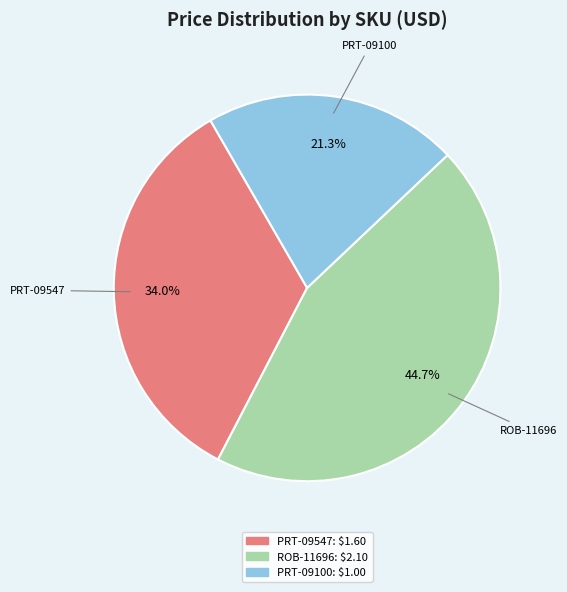

Rank the categories by value from lowest to highest.

PRT-09100, PRT-09547, ROB-11696